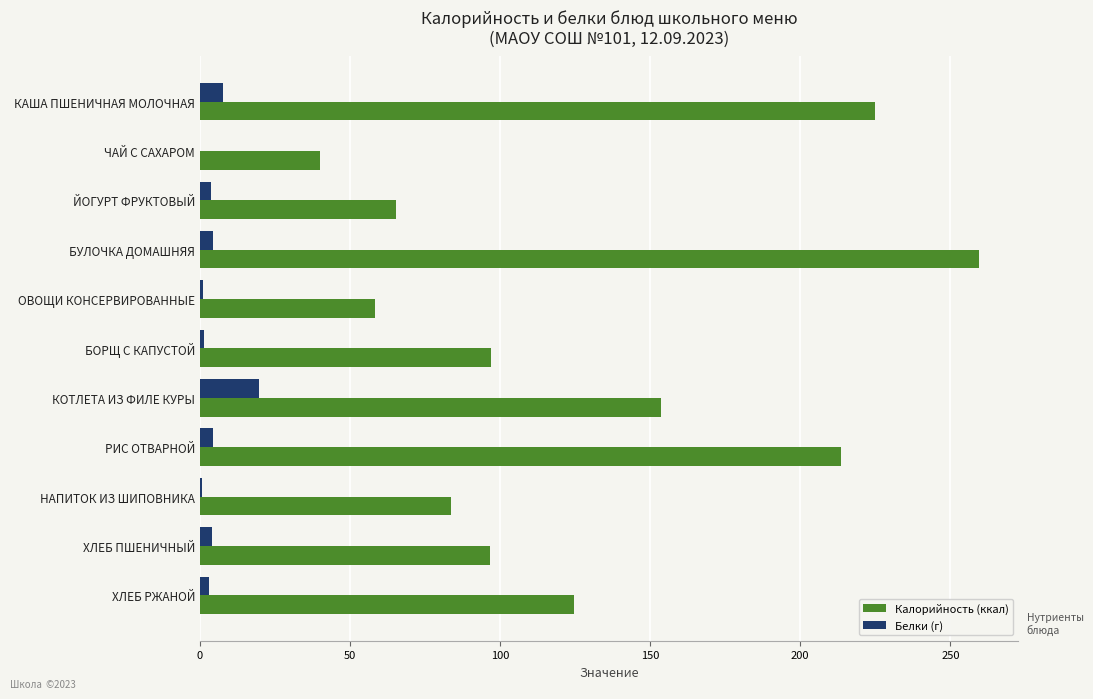

At which category is the sum across all series the highest?

БУЛОЧКА ДОМАШНЯЯ